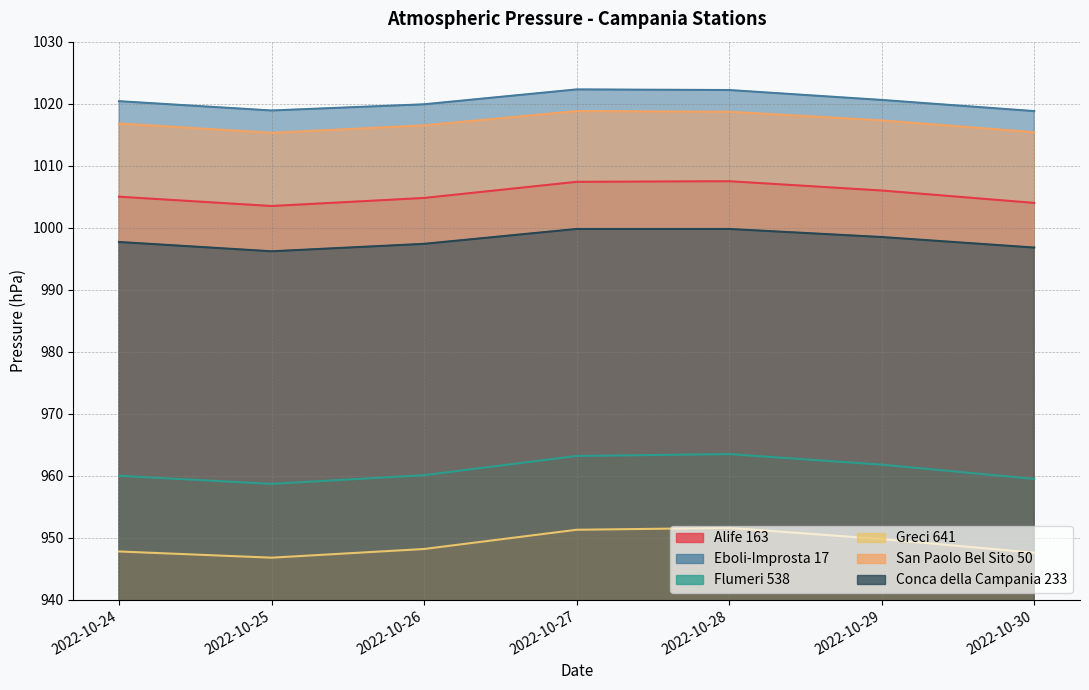

Reading left to right, transcribe all the data shown in this chart.

Alife 163: 2022-10-24=1005.0	2022-10-25=1003.5	2022-10-26=1004.8	2022-10-27=1007.4	2022-10-28=1007.5	2022-10-29=1006.0	2022-10-30=1004.0
Eboli-Improsta 17: 2022-10-24=1020.4	2022-10-25=1018.9	2022-10-26=1019.9	2022-10-27=1022.3	2022-10-28=1022.2	2022-10-29=1020.6	2022-10-30=1018.8
Flumeri 538: 2022-10-24=960.0	2022-10-25=958.7	2022-10-26=960.1	2022-10-27=963.2	2022-10-28=963.5	2022-10-29=961.8	2022-10-30=959.5
Greci 641: 2022-10-24=947.8	2022-10-25=946.8	2022-10-26=948.2	2022-10-27=951.3	2022-10-28=951.6	2022-10-29=949.8	2022-10-30=947.6
San Paolo Bel Sito 50: 2022-10-24=1016.8	2022-10-25=1015.3	2022-10-26=1016.5	2022-10-27=1018.8	2022-10-28=1018.7	2022-10-29=1017.3	2022-10-30=1015.4
Conca della Campania 233: 2022-10-24=997.7	2022-10-25=996.2	2022-10-26=997.4	2022-10-27=999.8	2022-10-28=999.8	2022-10-29=998.5	2022-10-30=996.8